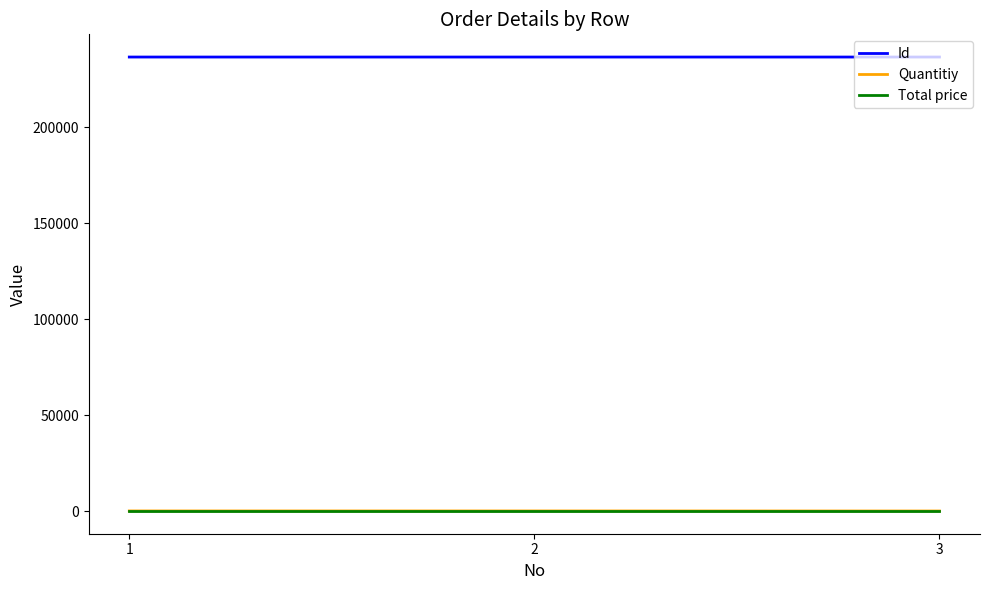

What is the greatest value displayed?

236458